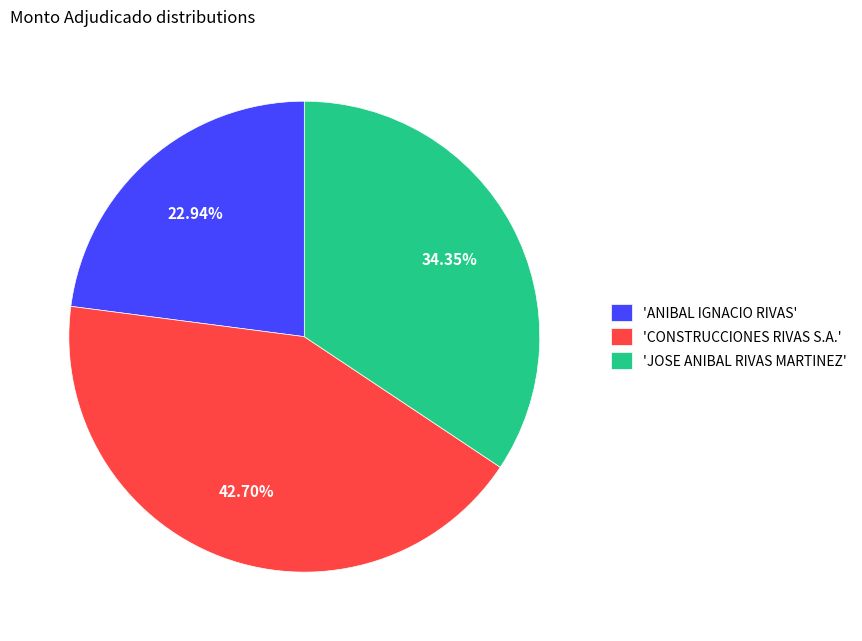

Is 'ANIBAL IGNACIO RIVAS' the majority of the pie?

No